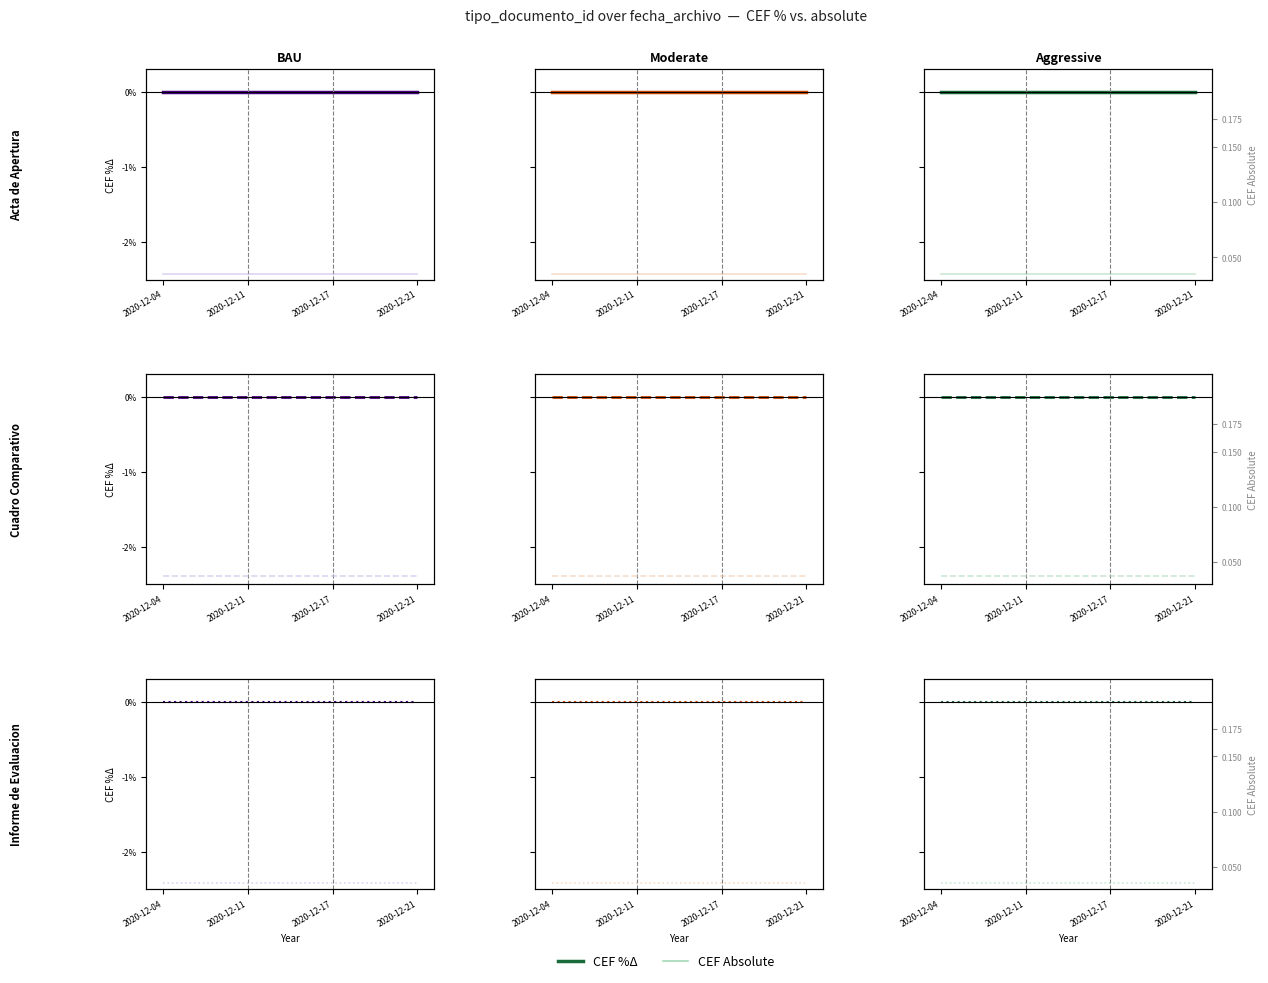

Which series has the largest total across all categories?

CEF Absolute